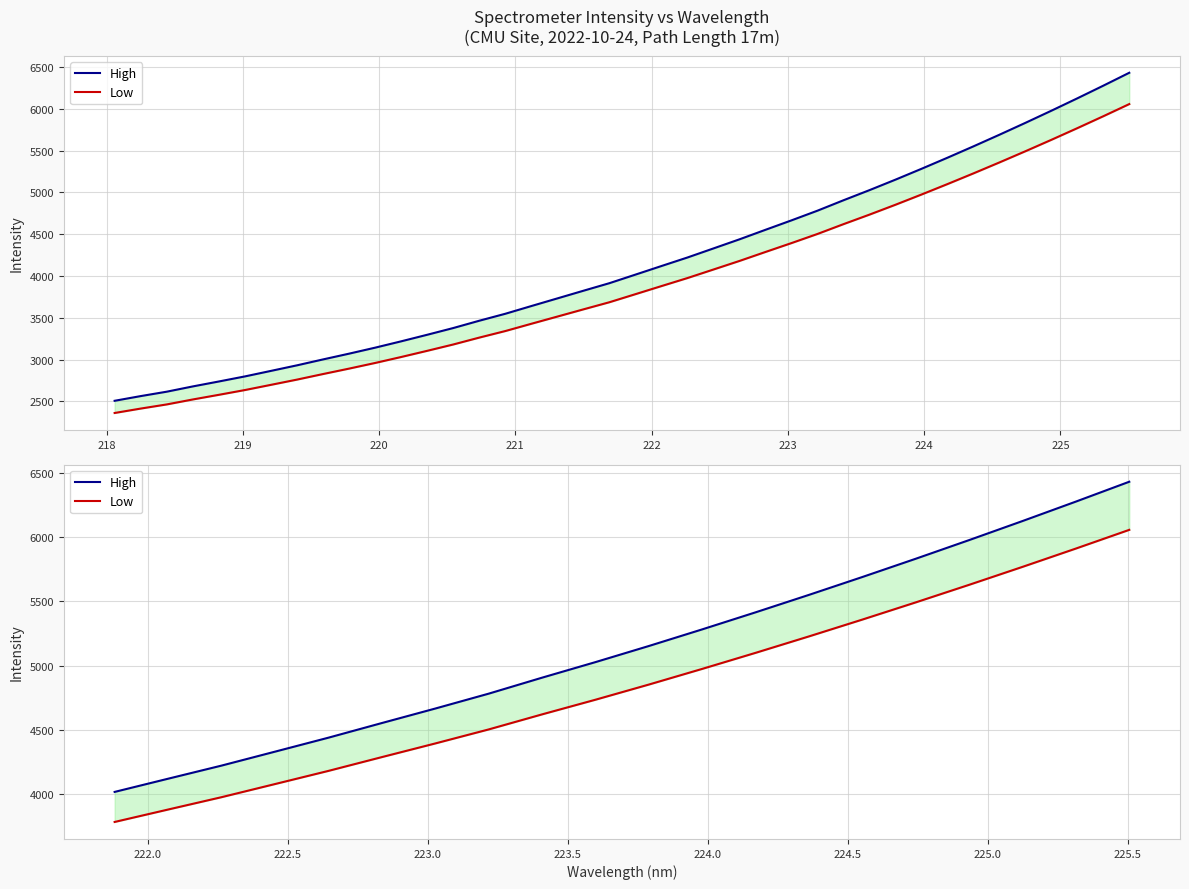

What is the difference between the second highest and second lowest values in the Low series?

2032.4